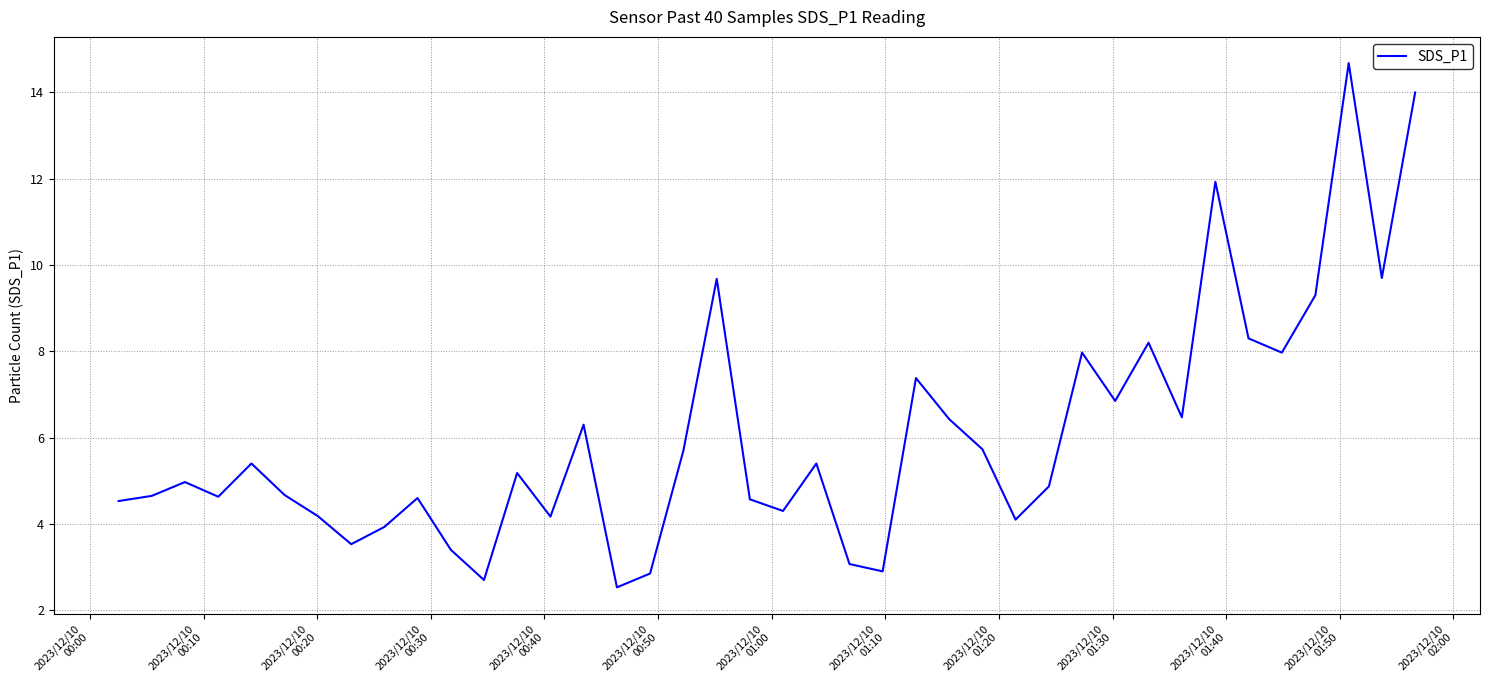

What is the greatest value displayed?

14.7